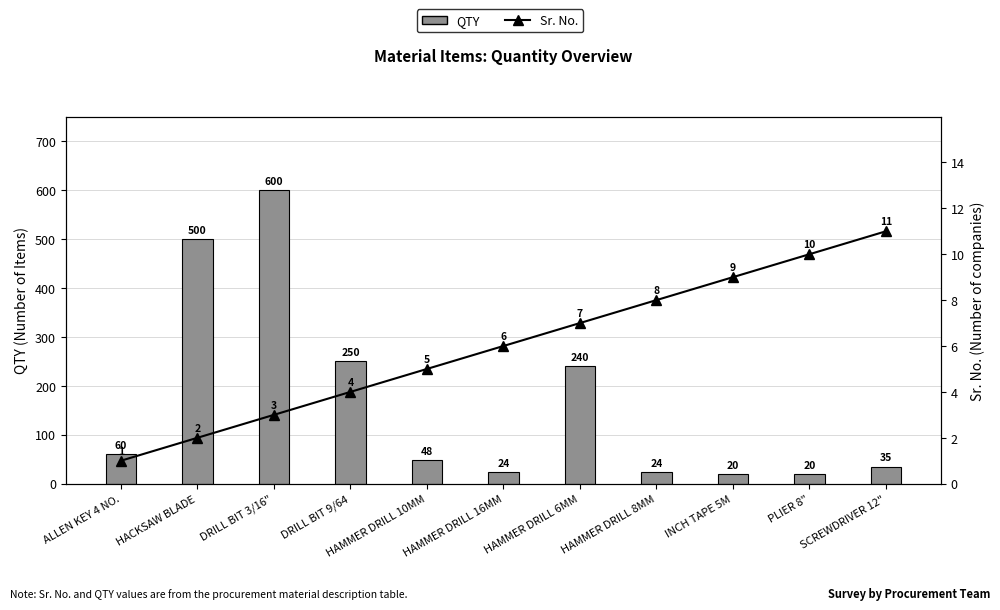

What is the label of the 9th bar from the left?

INCH TAPE 5M